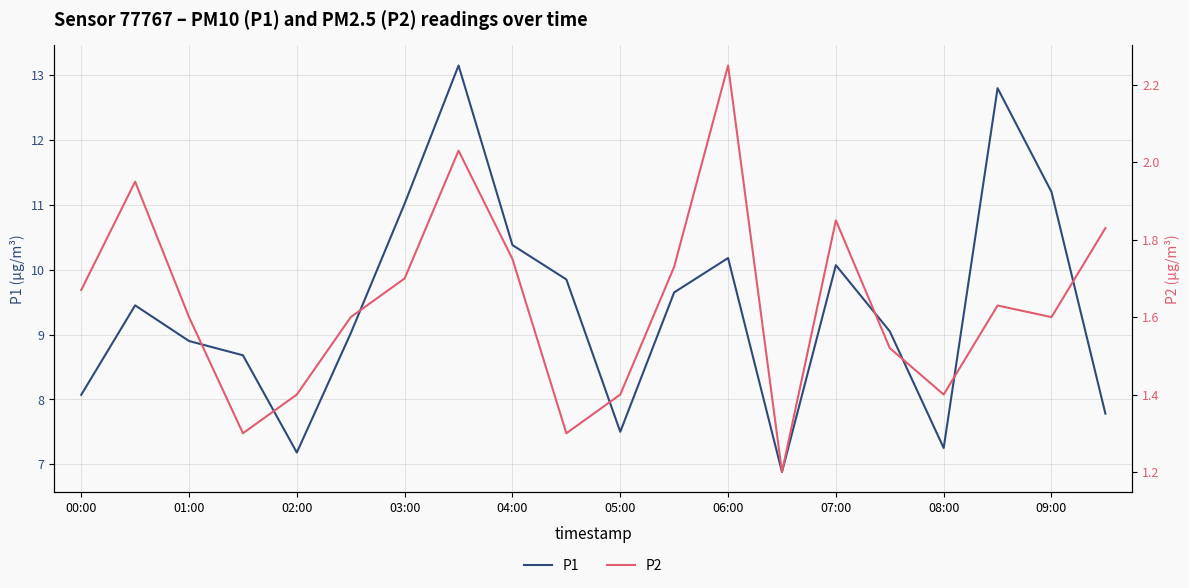

Does the chart display data point markers on the line(s)?

No